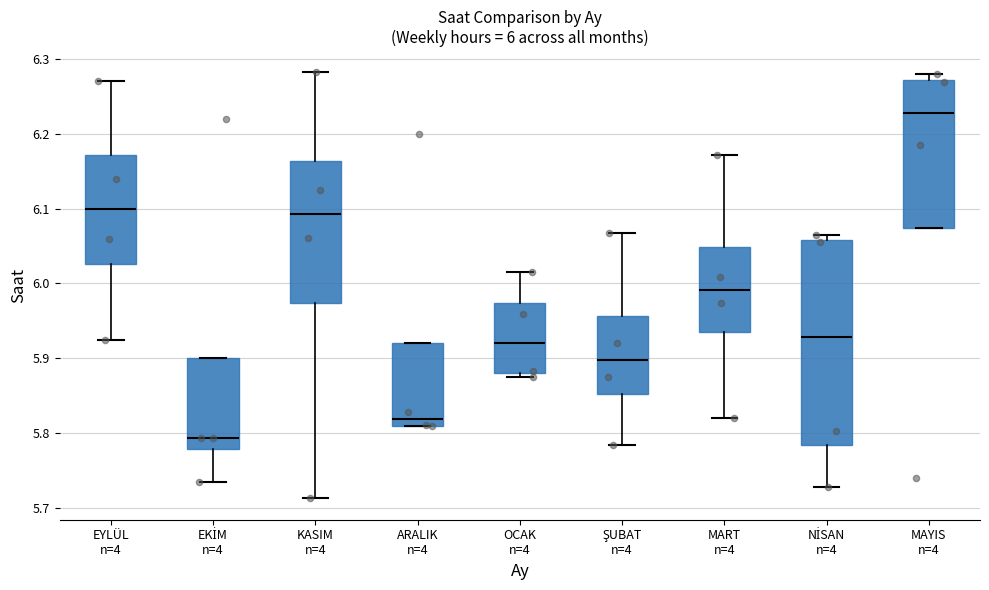

Comparing the boxes themselves (not the whiskers), which one is the tallest?

NİSAN n=4